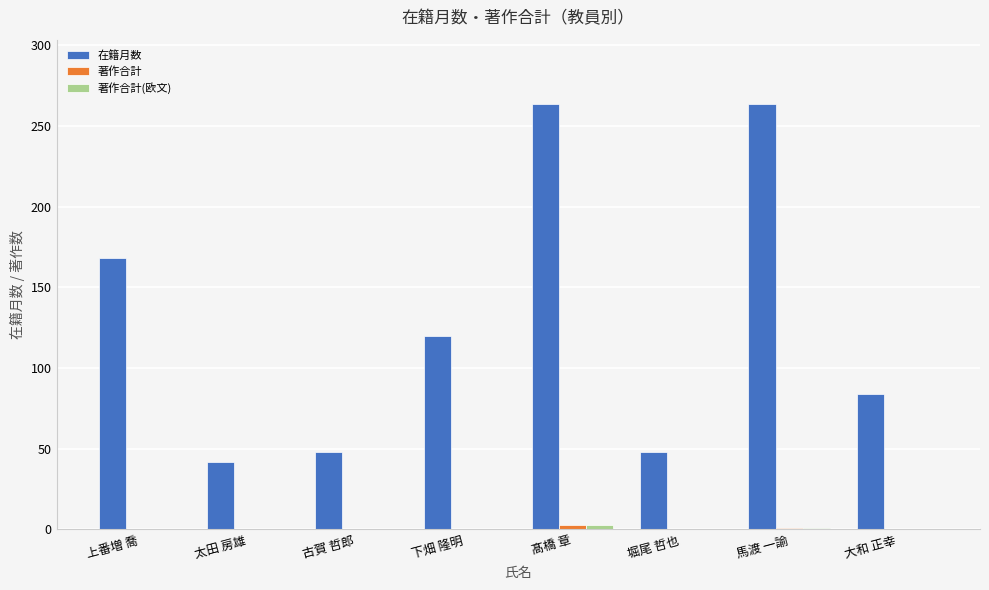

True or false: 在籍月数 has a value of 47 at 上番増 喬.

False